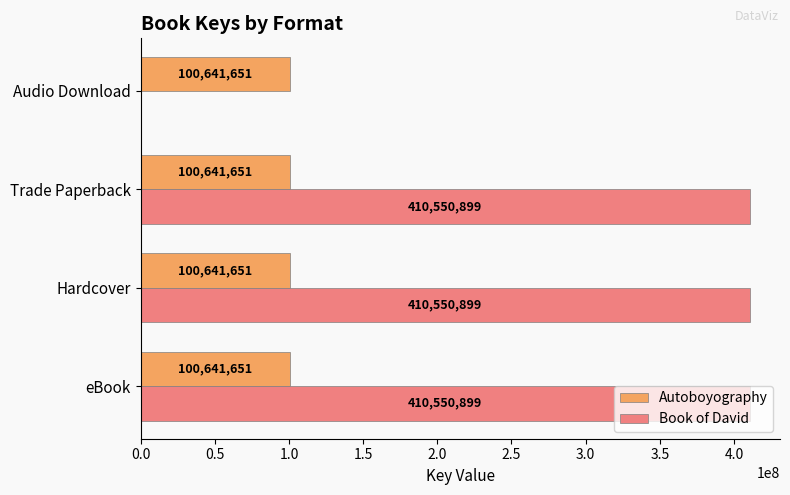

What is the sum of the Autoboyography values at Trade Paperback and Hardcover?

201283302